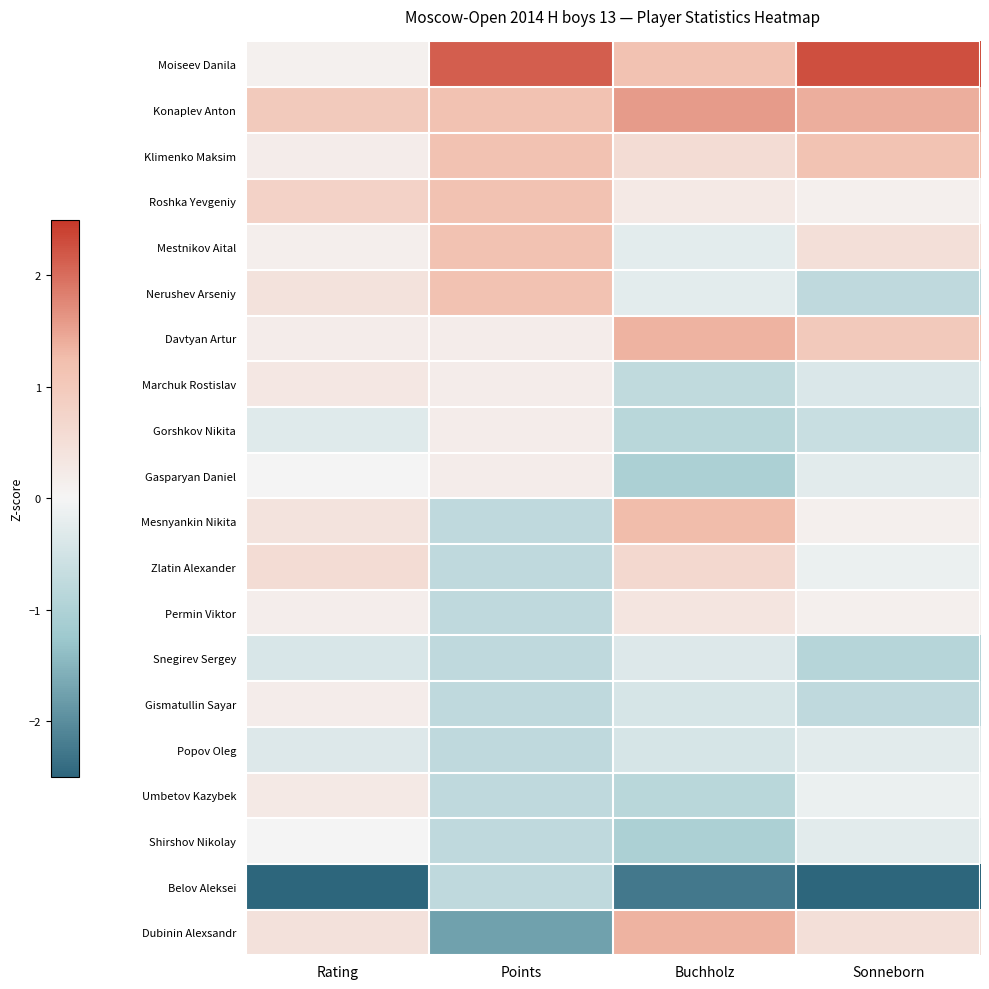

What is the maximum value shown in the chart?

2.3